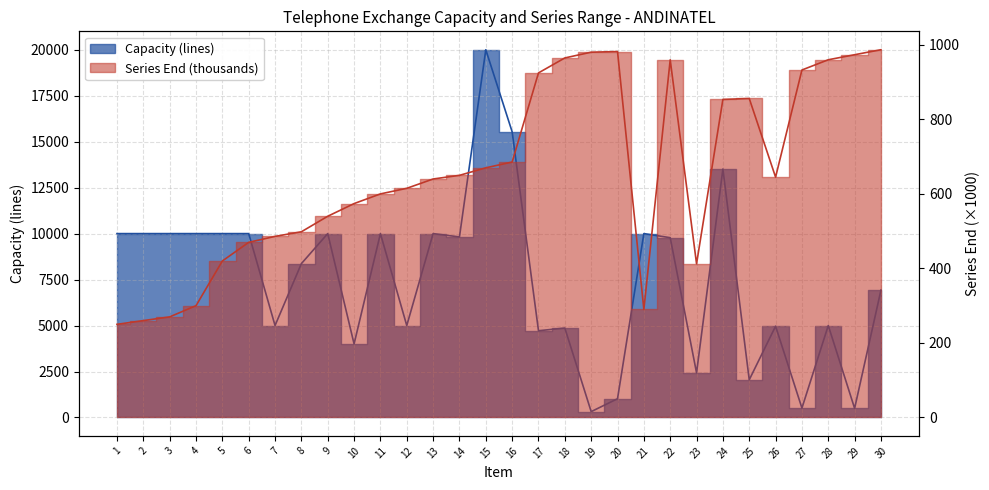

What is the average value of the Series End series?

655.0